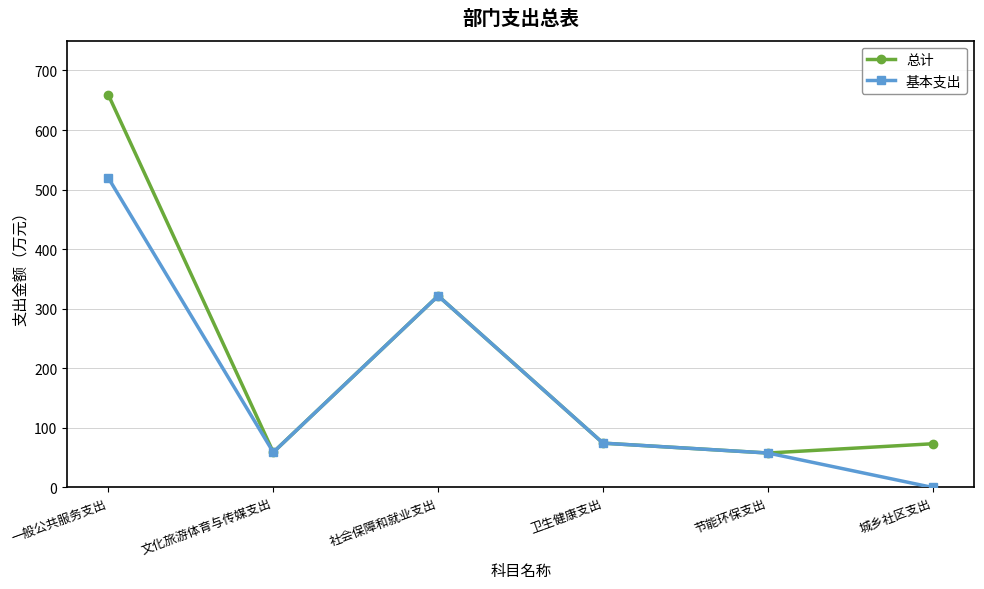

What is the value of the 基本支出 point at the 5th from the left?

57.8